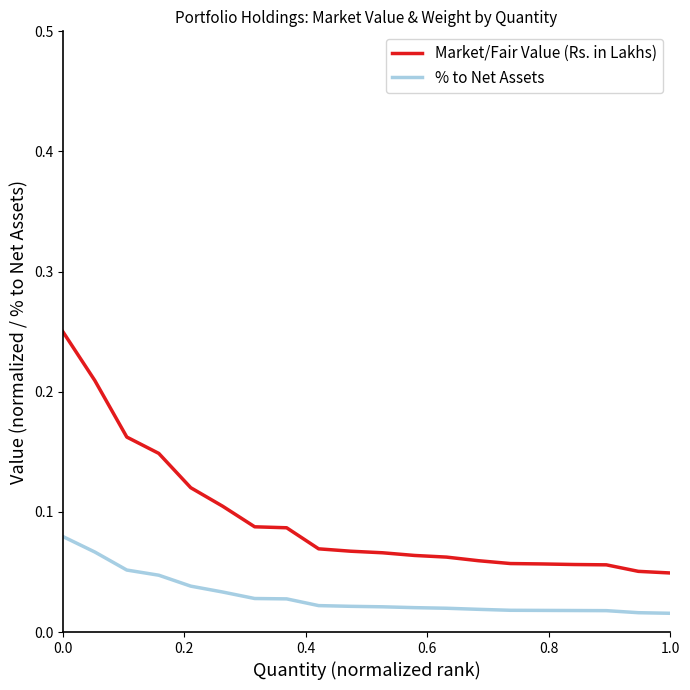

True or false: % to Net Assets and Market/Fair Value (Rs. in Lakhs) cross at least once.

False